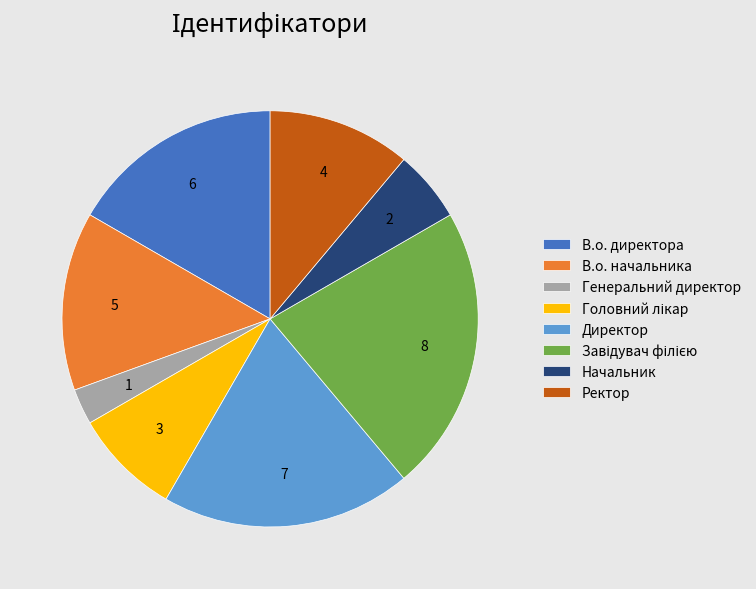

Count the number of slices in the pie.

8